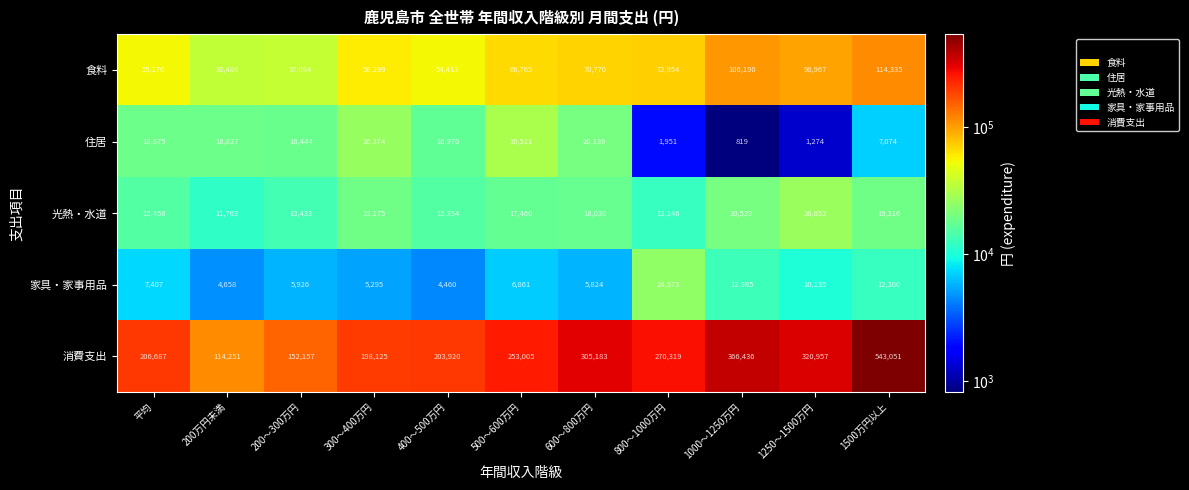

At which label does 消費支出 reach its peak?

1500万円以上